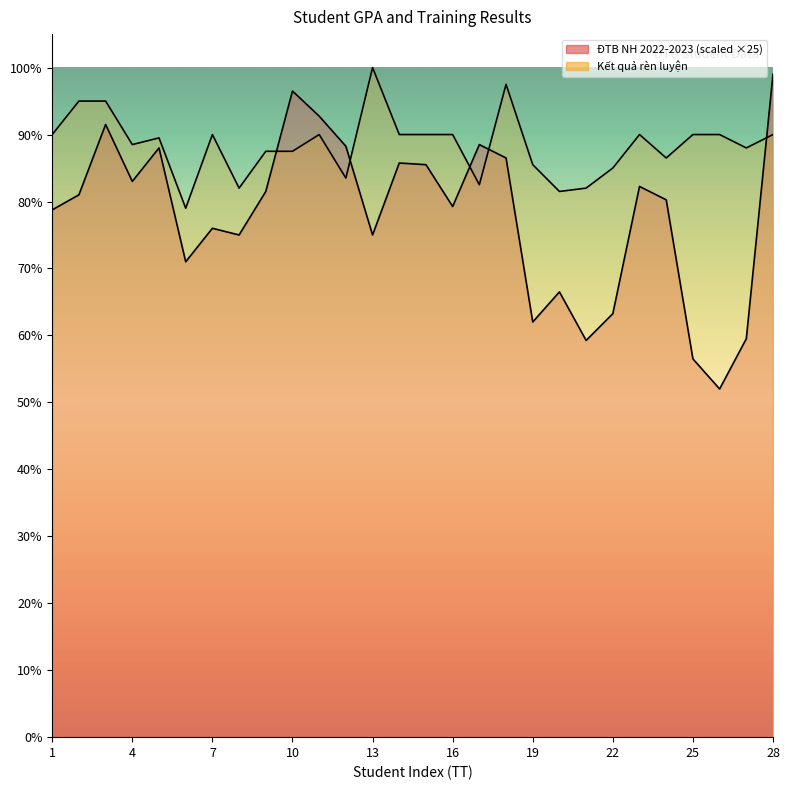

Does the chart have visible grid lines?

No